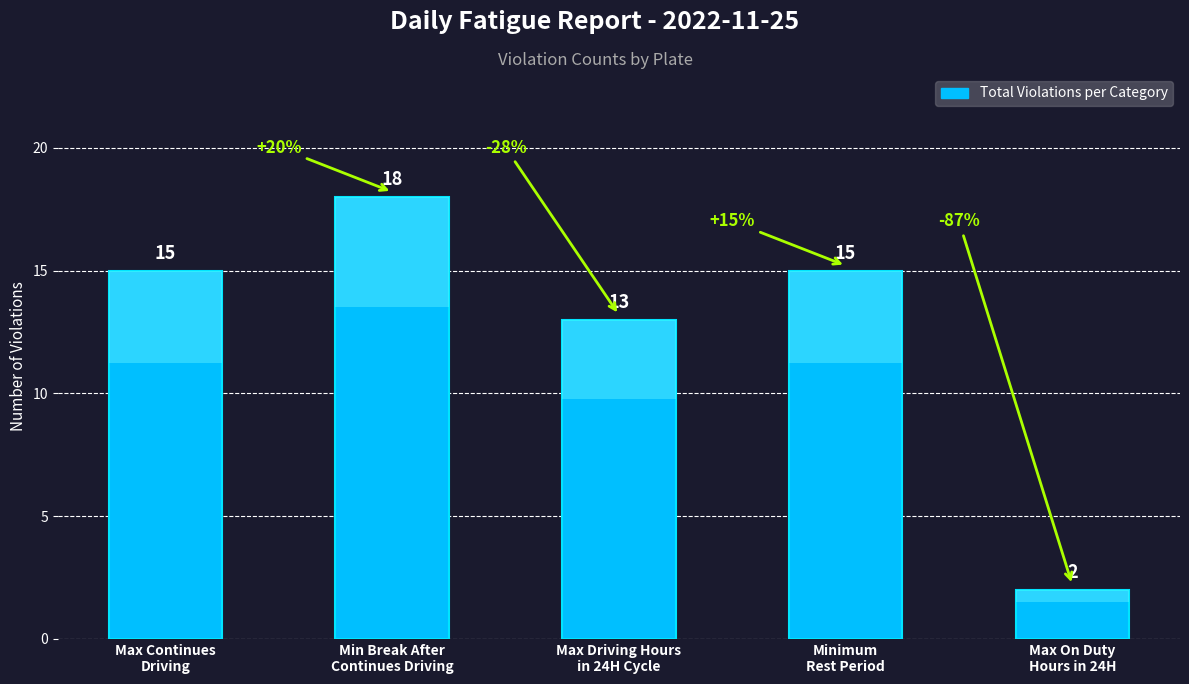

What is the difference between the maximum and minimum values?

16